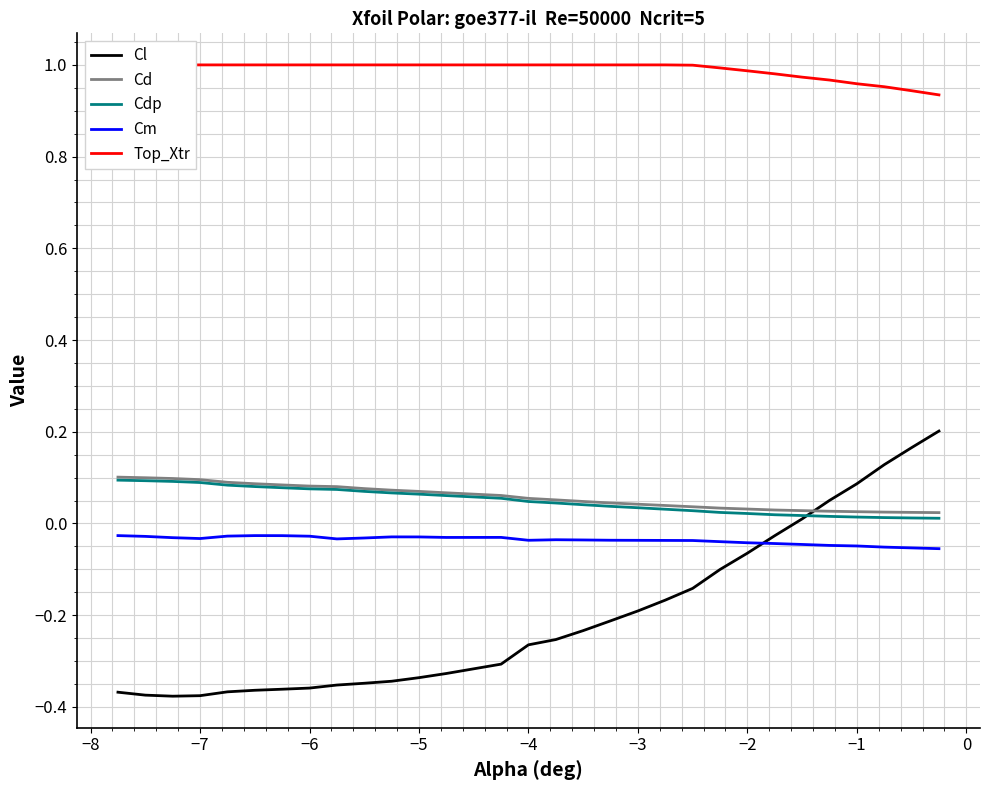

How many negative values does the Cl series have?

24